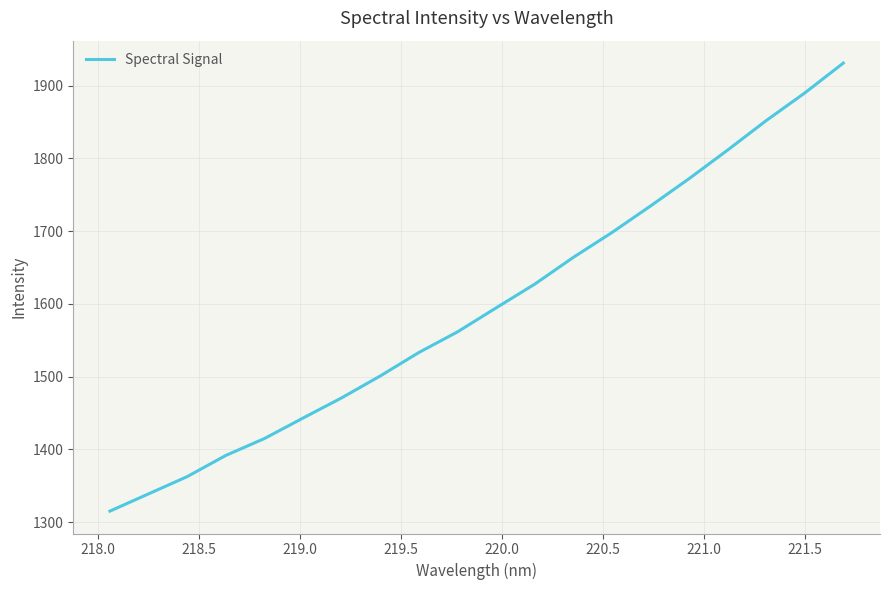

Count the number of values greater than 1594.

10